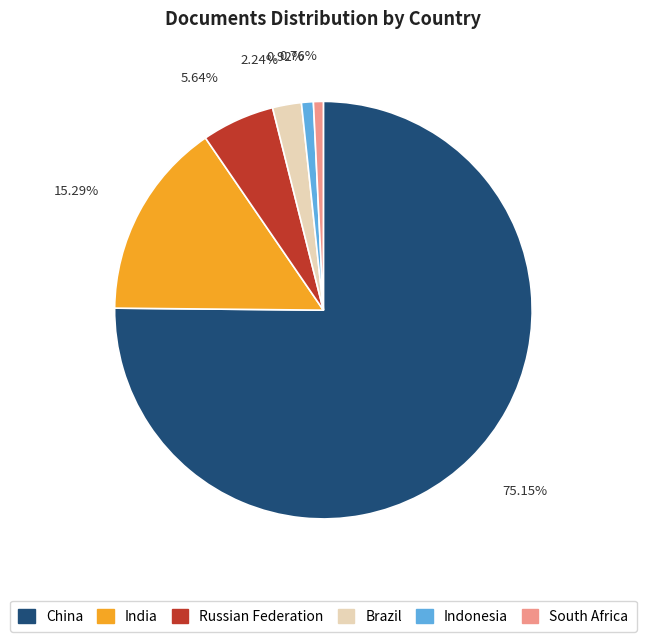

Is it true that Brazil is 2% of the pie?

True